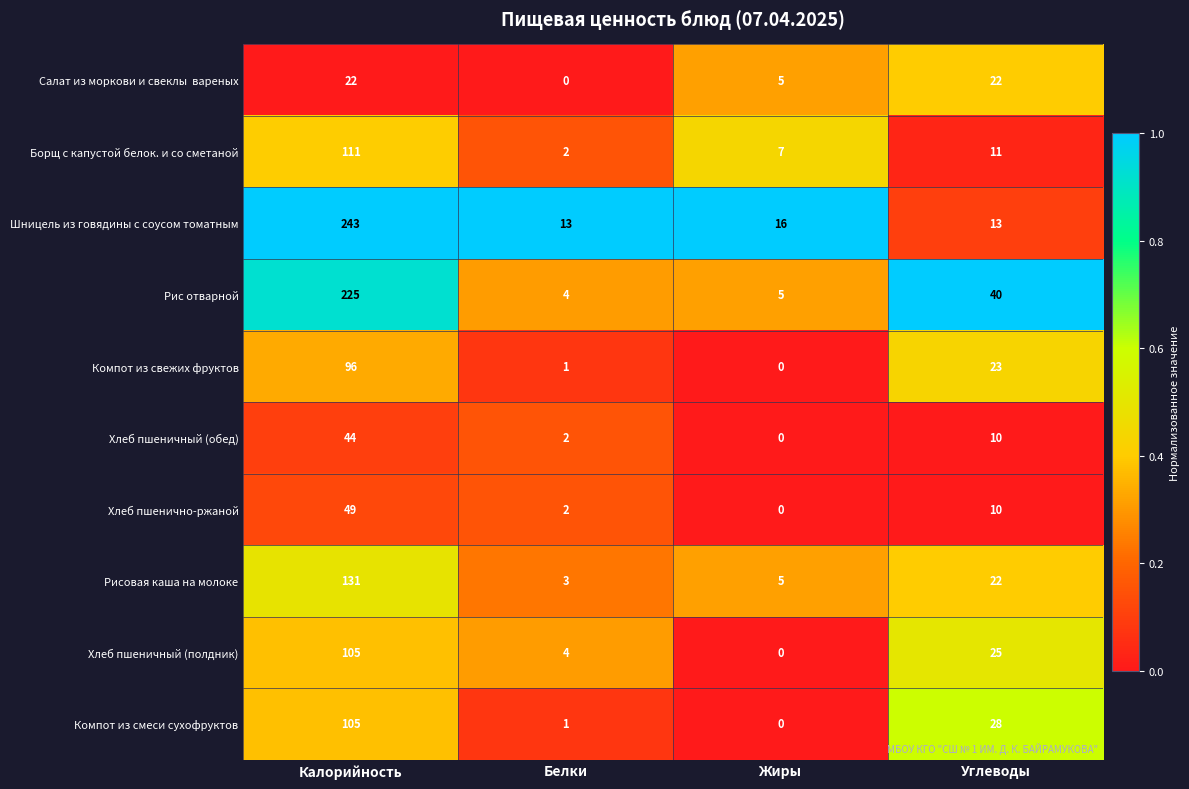

Where is Борщ с капустой белок. и со сметаной nearest to the value 56?

Углеводы